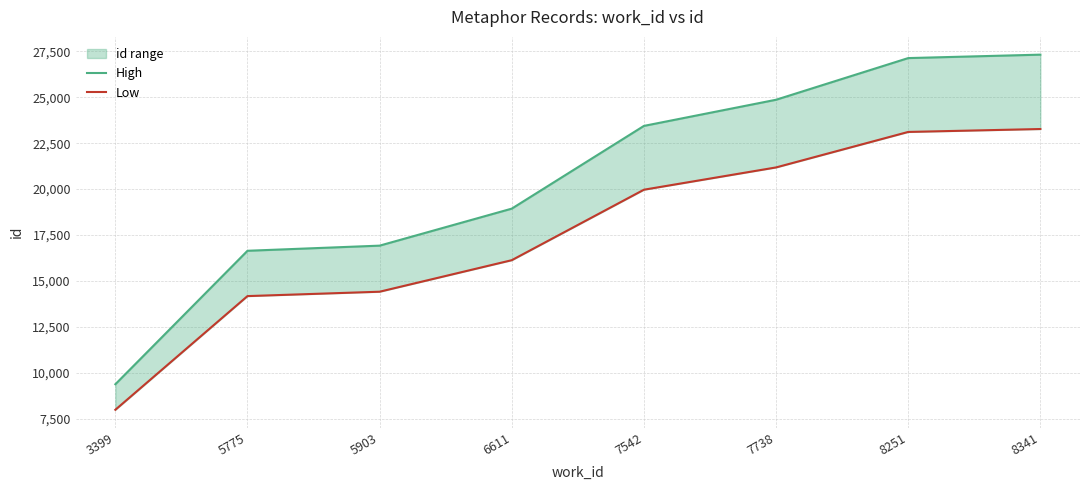

List the series in order of their peak value, lowest first.

Low, High